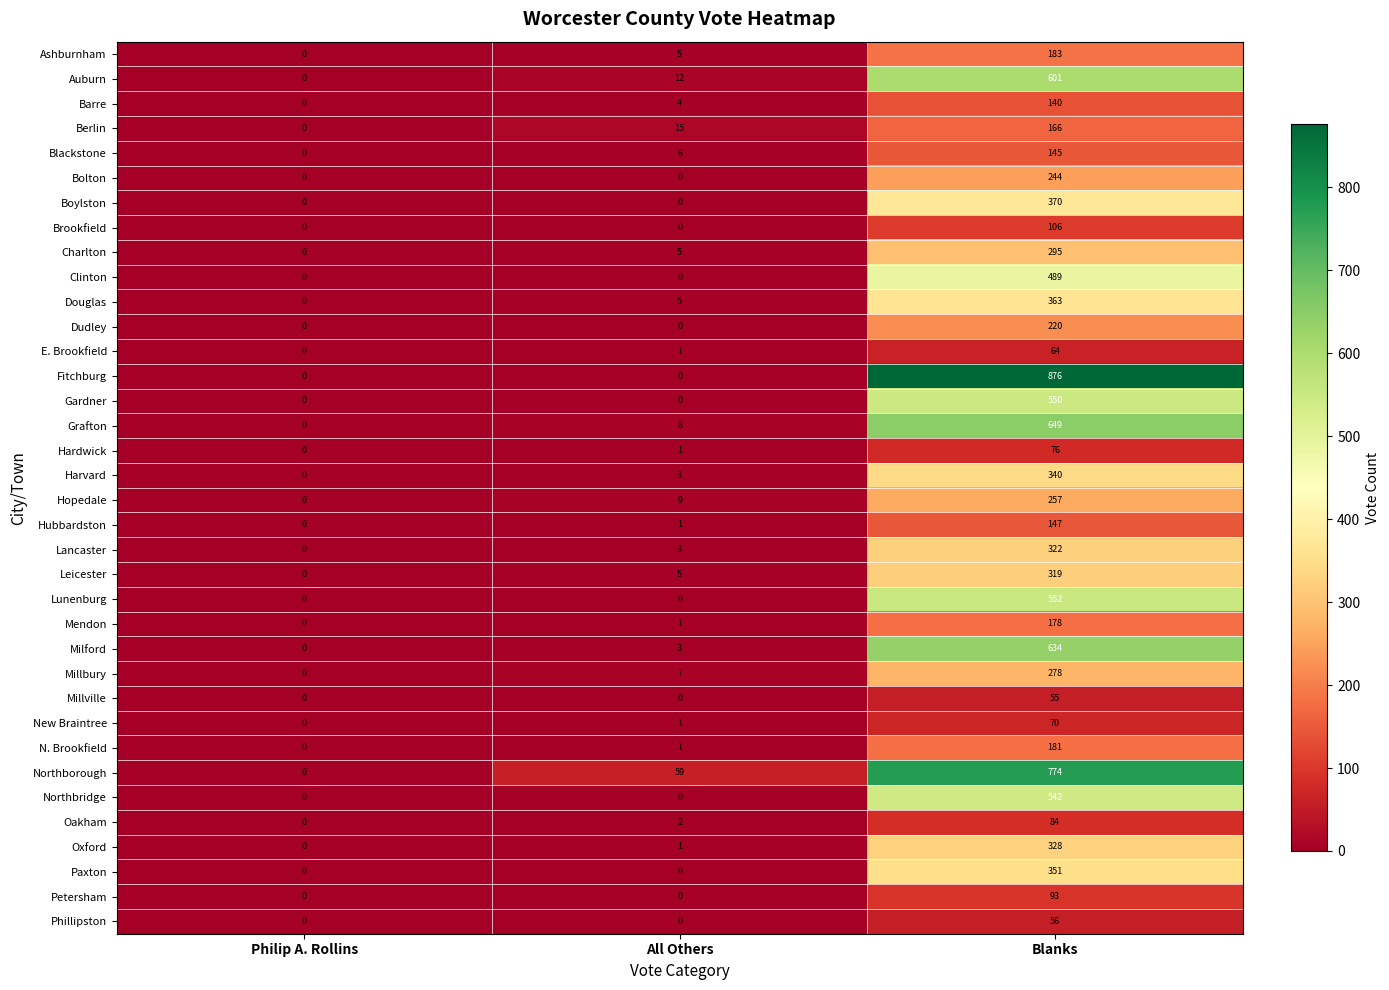

Which series has the largest total across all categories?

Fitchburg